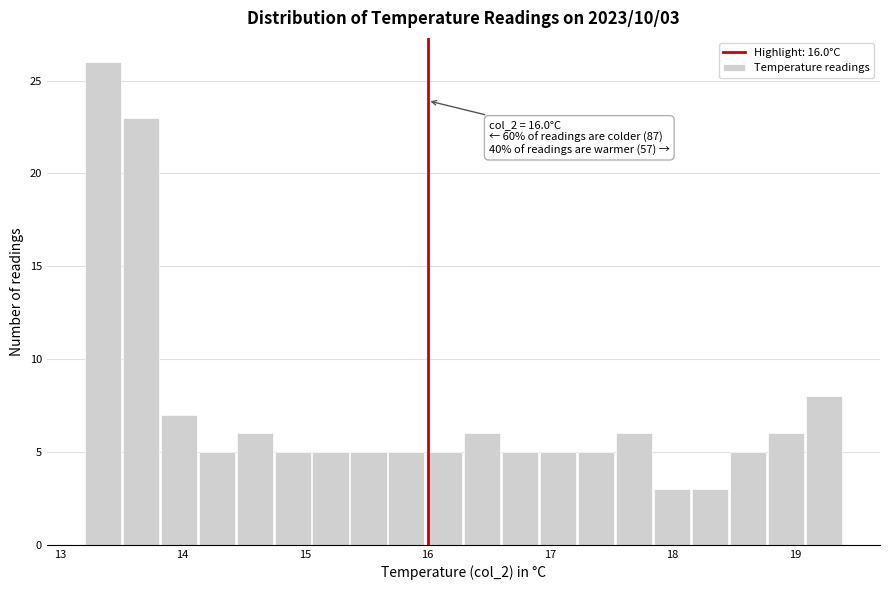

Around what value on the x-axis is the tallest bar? Give the approximate position of its centre, as read against the axis.

13.3